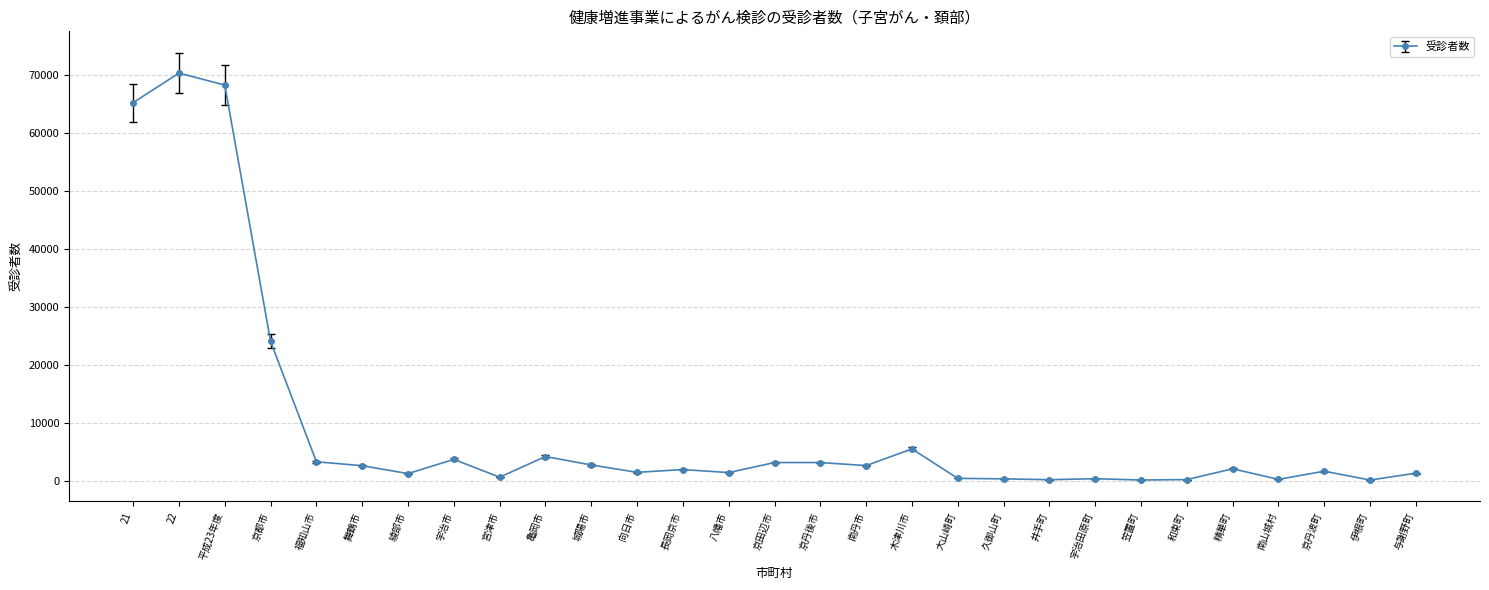

Is it true that the value at 22 is 115612?

False